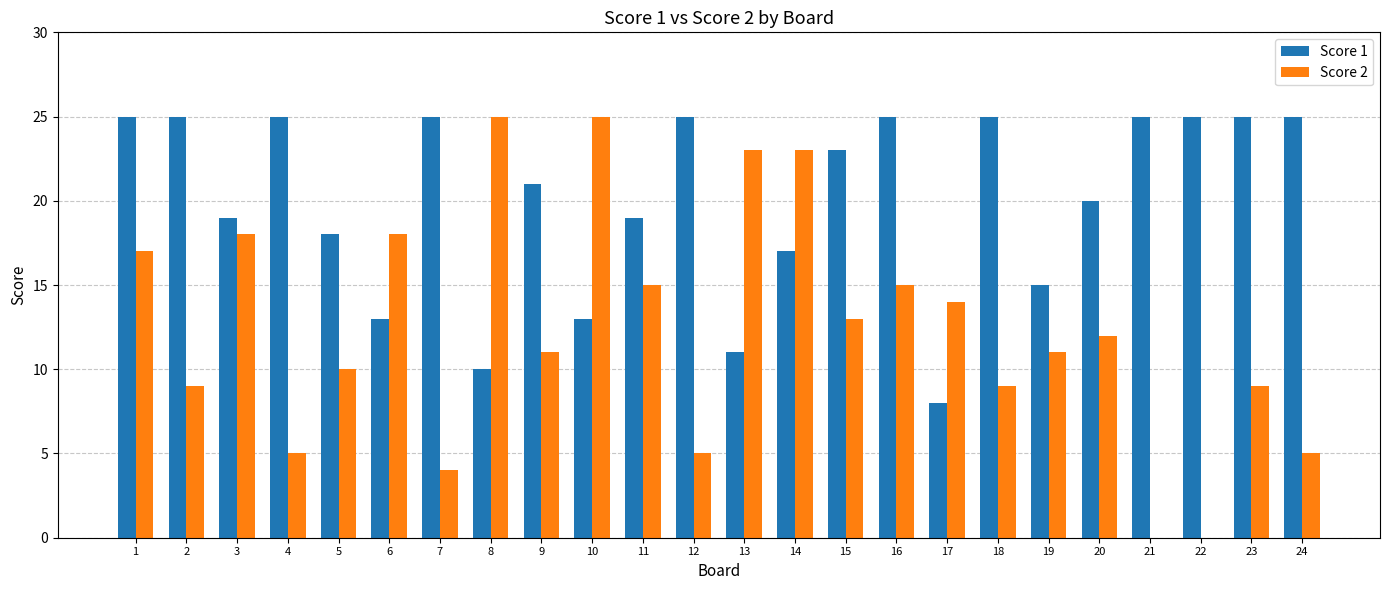

How many groups of bars are there?

24